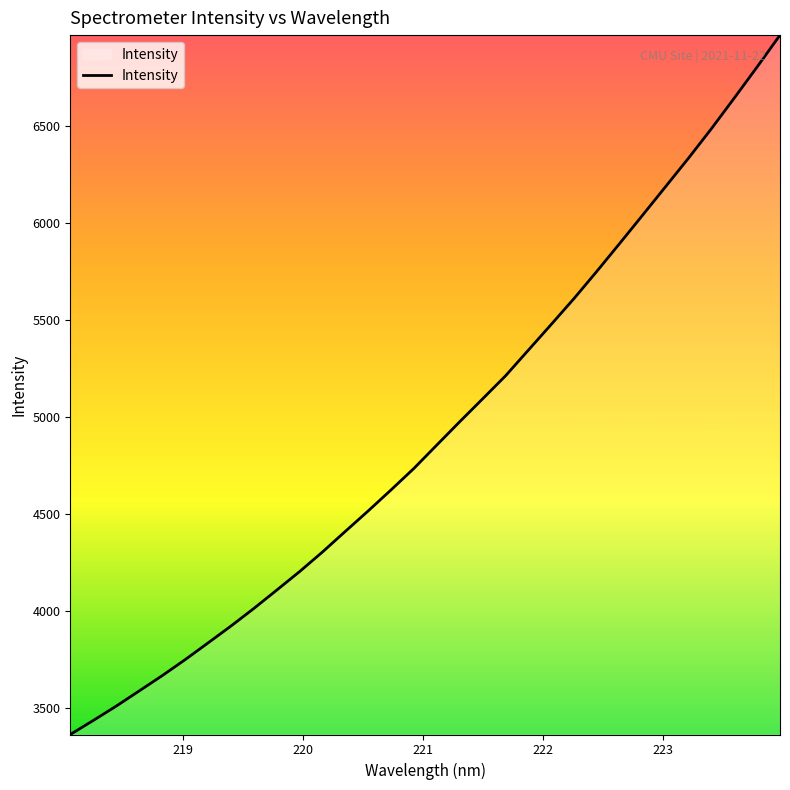

What is the maximum value shown in the chart?

6967.0